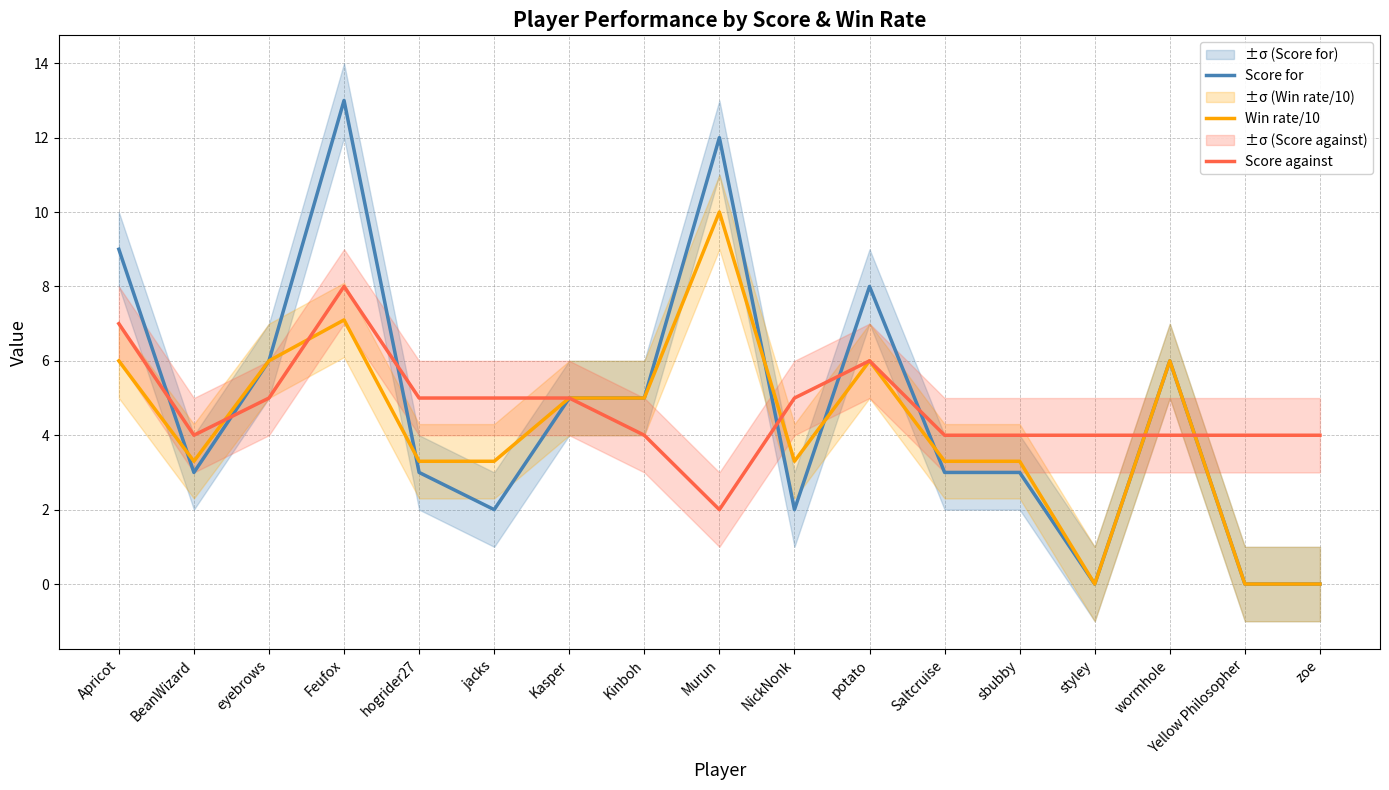

What is the value of the Score for point at the 5th from the left?

3.0